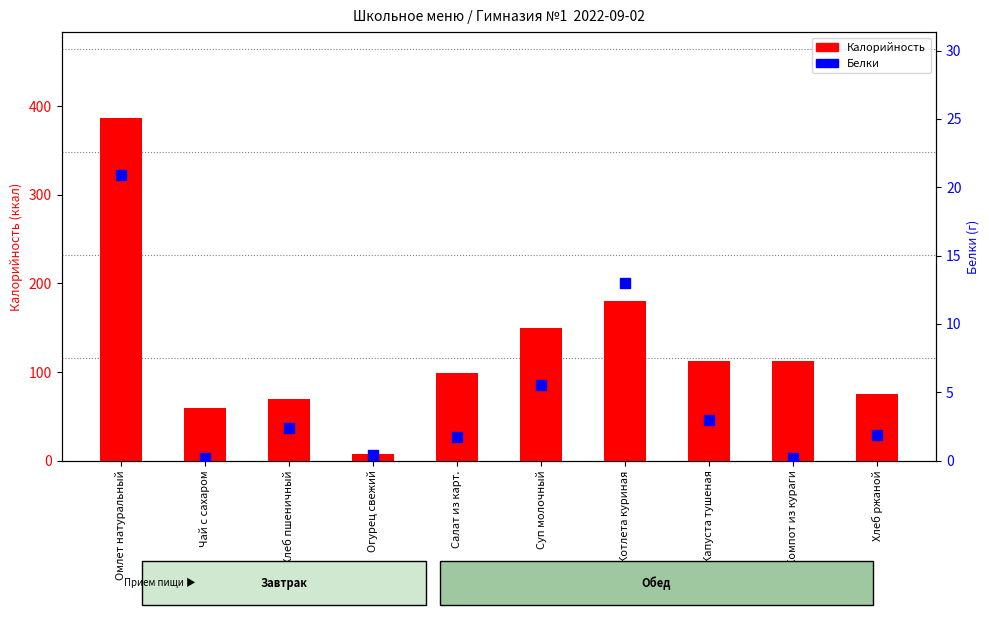

What is the total value across all series at Огурец свежий?

7.4